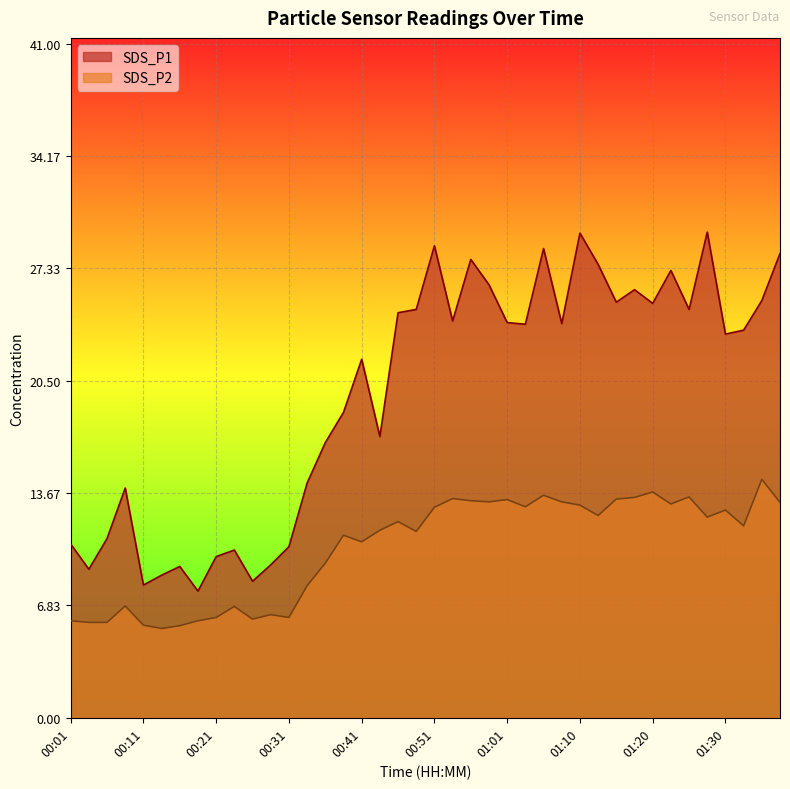

What are all the series names shown in the legend?

SDS_P1, SDS_P2